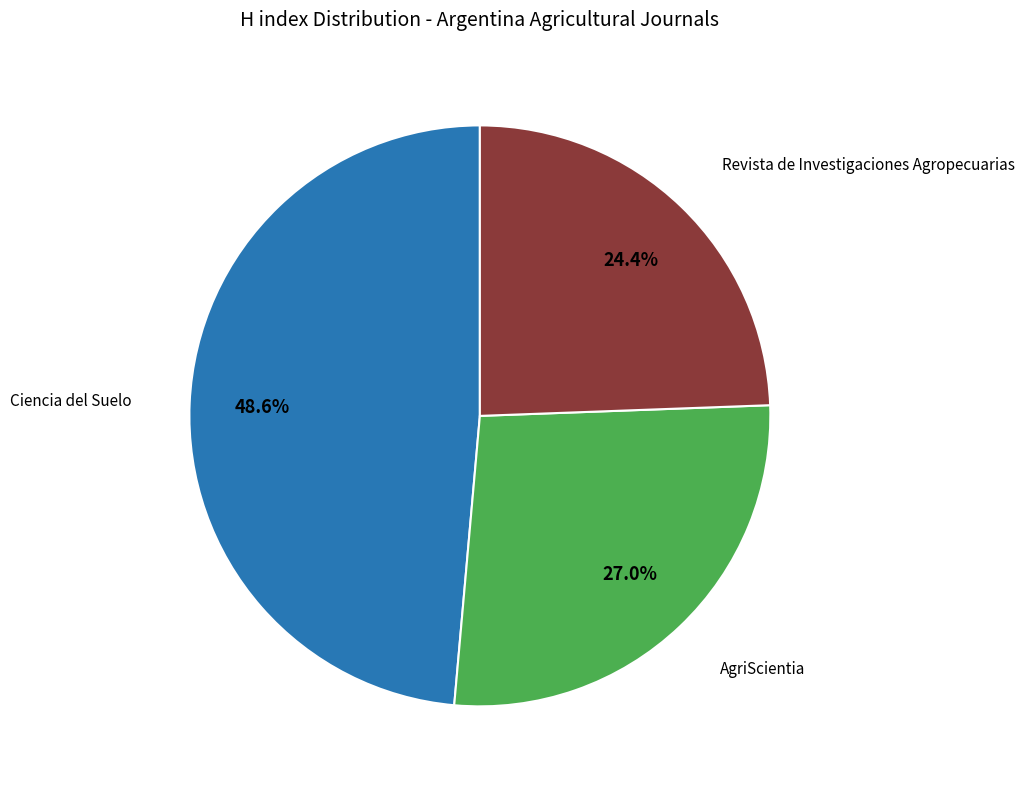

Is there a majority slice in this chart?

No